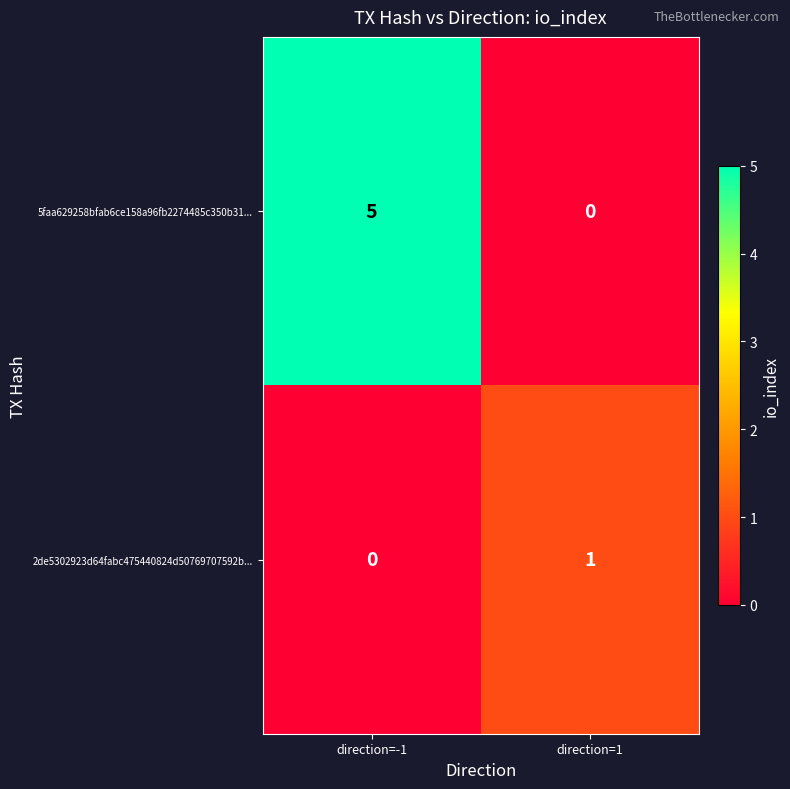

Is it true that 5faa629258bfab6ce158a96fb2274485c350b31... equals 5 at direction=-1?

True